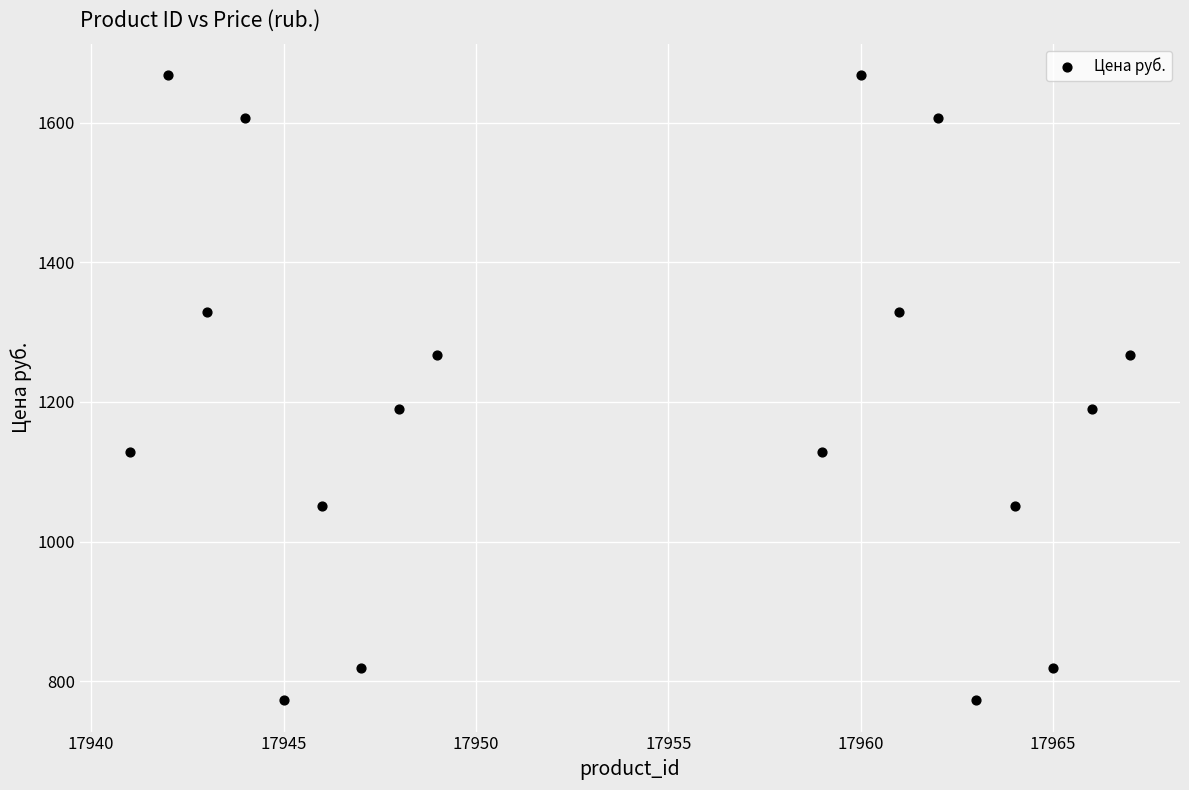

What is the range of Y values (max minus min)?

896.1